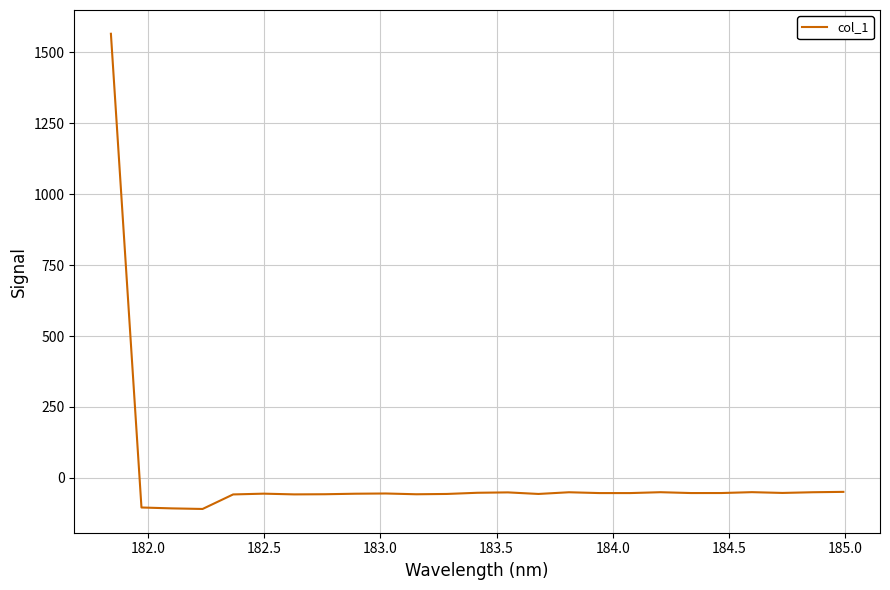

What is the minimum value shown in the chart?

-109.8